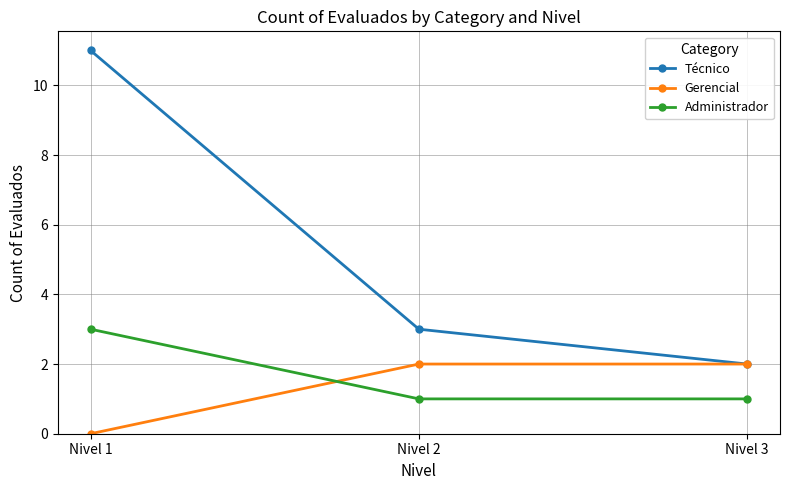

At how many categories does at least one series exceed 4?

1